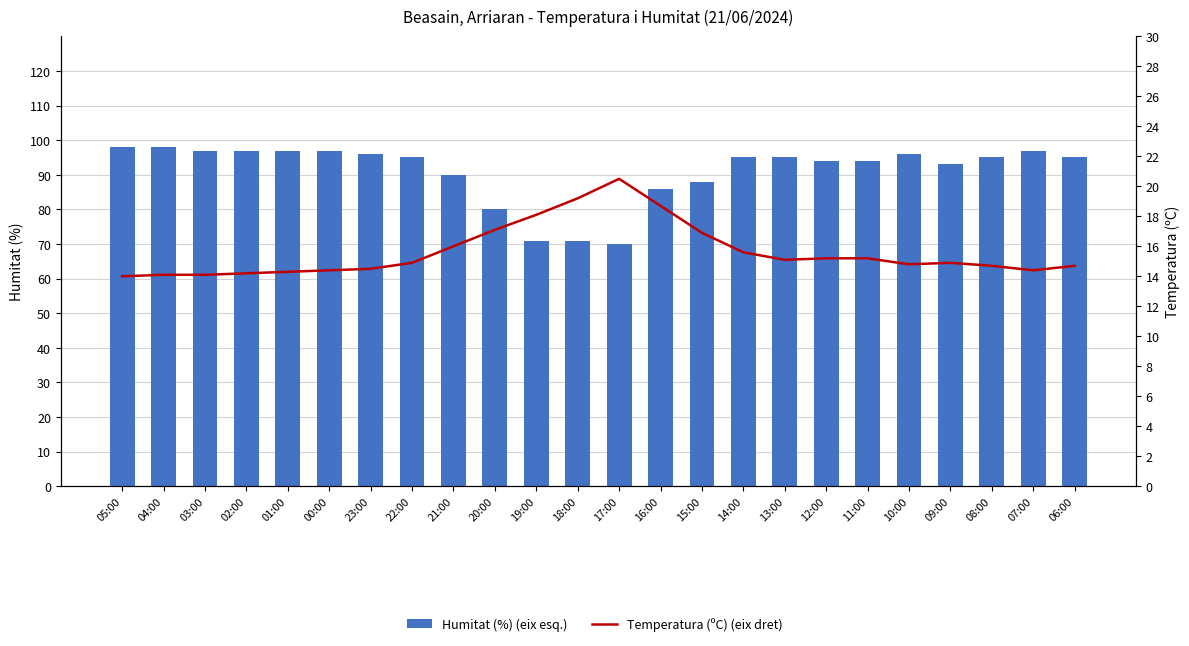

Which category has the lowest value in the Humitat (%) (eix esq.) series?

17:00